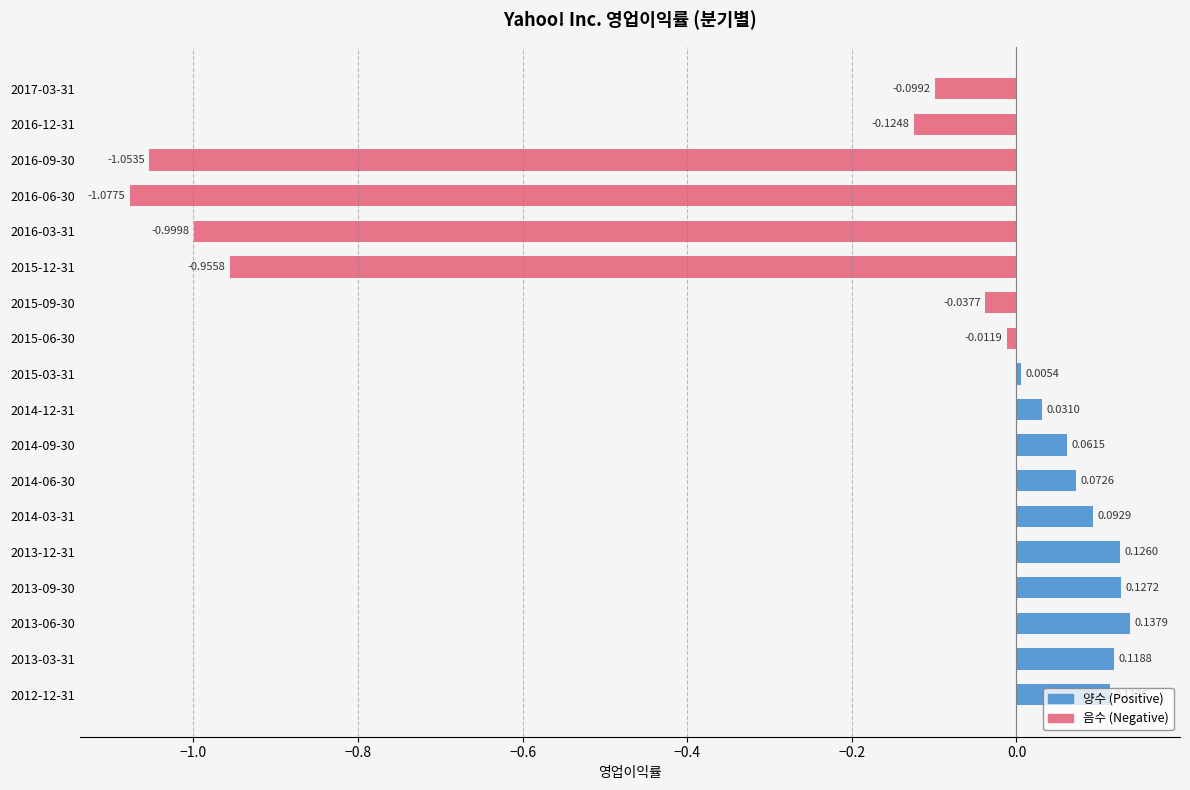

Reading right to left, list all the values displayed in this chart.

양수 (Positive): 0.1	0.1	0.1	0.1	0.1	0.1	0.1	0.1	0.0	0.0	0.0	0.0	0.0	0.0	0.0	0.0	0.0	0.0
음수 (Negative): 0.0	0.0	0.0	0.0	0.0	0.0	0.0	0.0	0.0	0.0	-0.0	-0.0	-1.0	-1.0	-1.1	-1.1	-0.1	-0.1